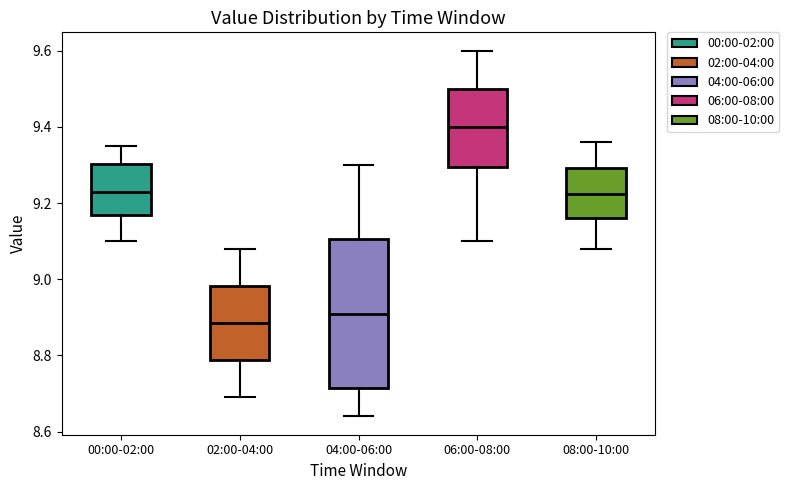

Reading left to right, transcribe this box plot: for each box, give where its median line is, the range the box spans, and where its two whiskers end, as read against the y-axis. The values are not printed on the chart, so give them approximately, as read against the axis.

00:00-02:00: median 9.24, box 9.16 to 9.30, whiskers 9.10 to 9.36
02:00-04:00: median 8.88, box 8.78 to 8.98, whiskers 8.70 to 9.08
04:00-06:00: median 8.92, box 8.72 to 9.10, whiskers 8.64 to 9.30
06:00-08:00: median 9.40, box 9.30 to 9.50, whiskers 9.10 to 9.60
08:00-10:00: median 9.22, box 9.16 to 9.30, whiskers 9.08 to 9.36